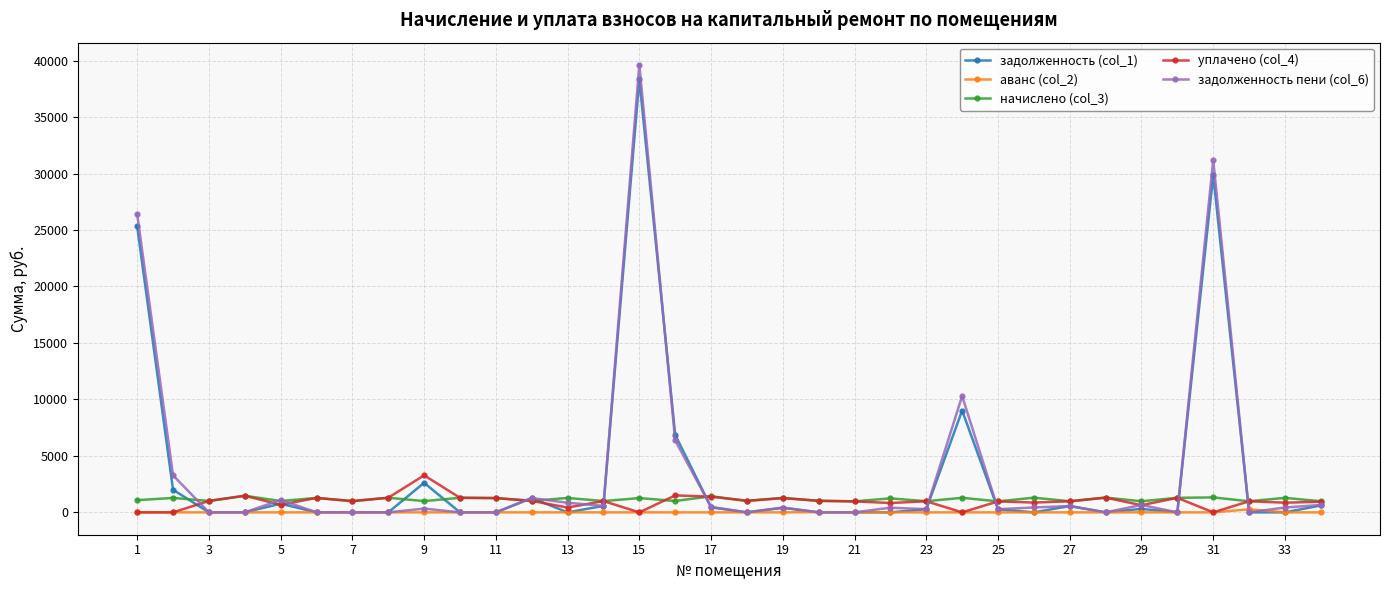

Which series has the largest range (max minus min)?

задолженность пени (col_6)